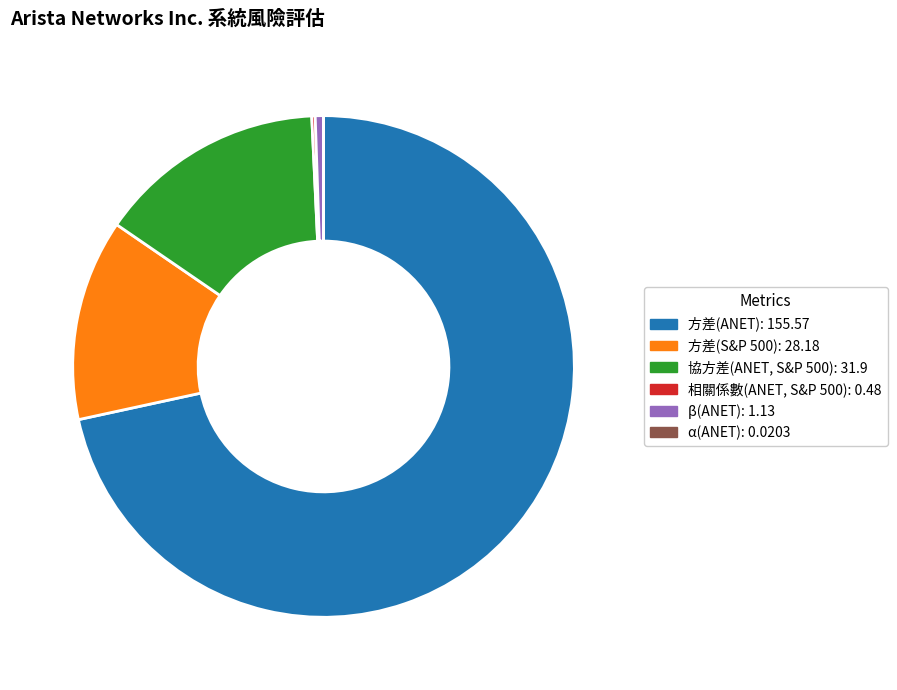

Is the sum of 方差(S&P 500): 28.18 and 協方差(ANET, S&P 500): 31.9 greater than half?

No